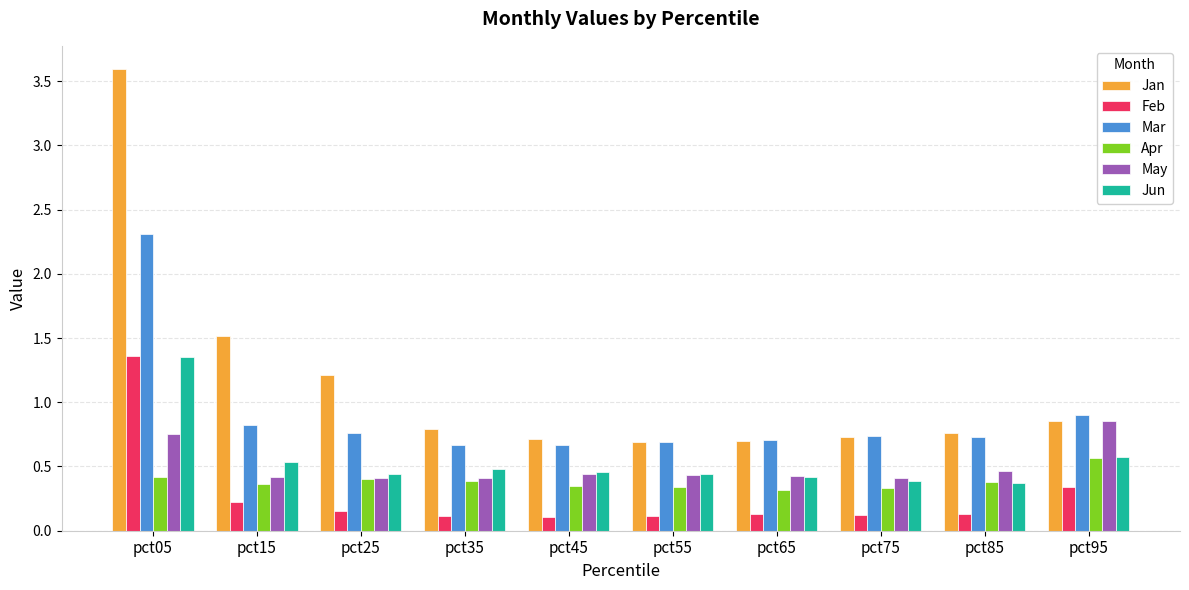

What is the sum of the May values at pct15 and pct05?

1.2